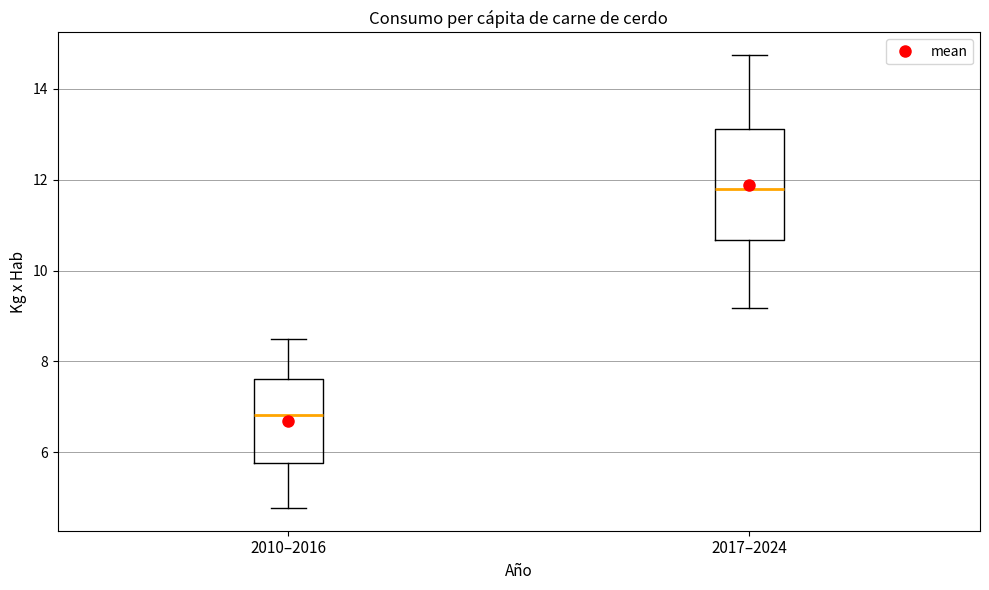

Reading left to right, read every box against the y-axis: the position of its median line, the range the box covers, and the ends of its whiskers. The values are not printed on the chart, so give them approximately, as read against the axis.

2010–2016: median 6.8, box 5.8 to 7.6, whiskers 4.8 to 8.4
2017–2024: median 11.8, box 10.6 to 13.2, whiskers 9.2 to 14.8